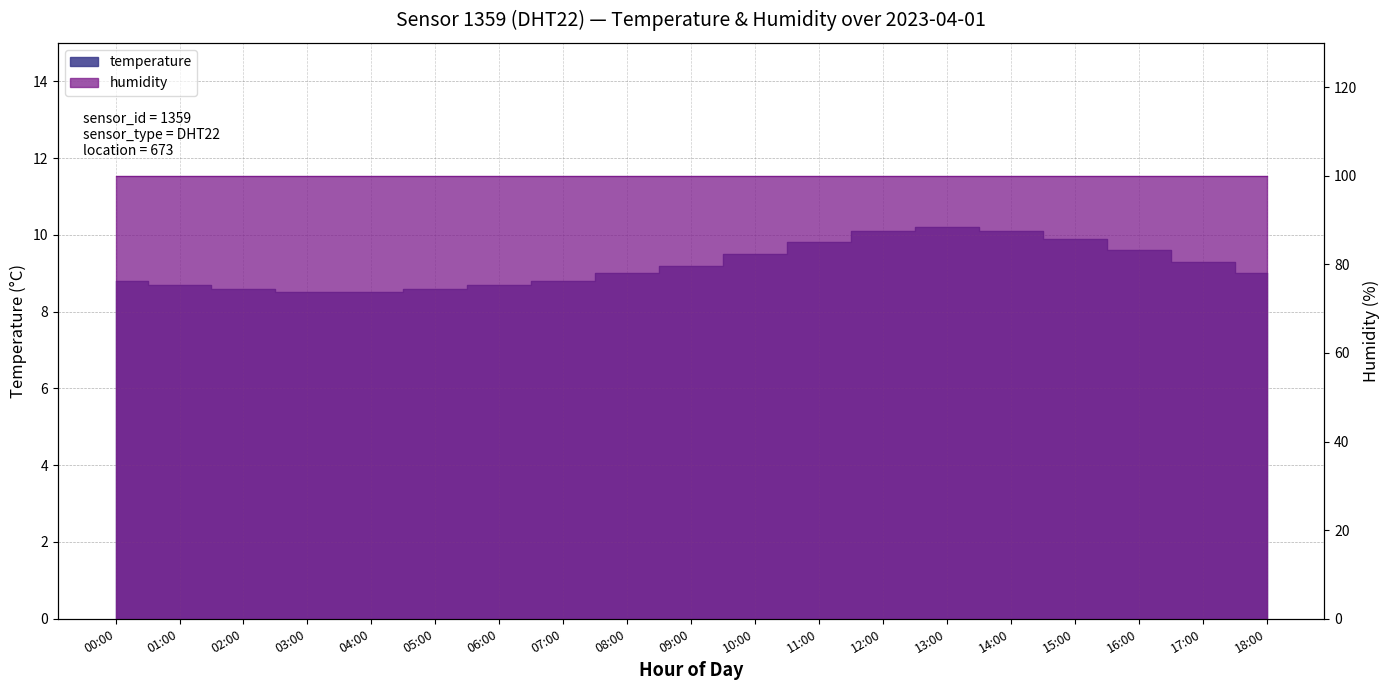

What is the label of the 12th point from the right?

07:00